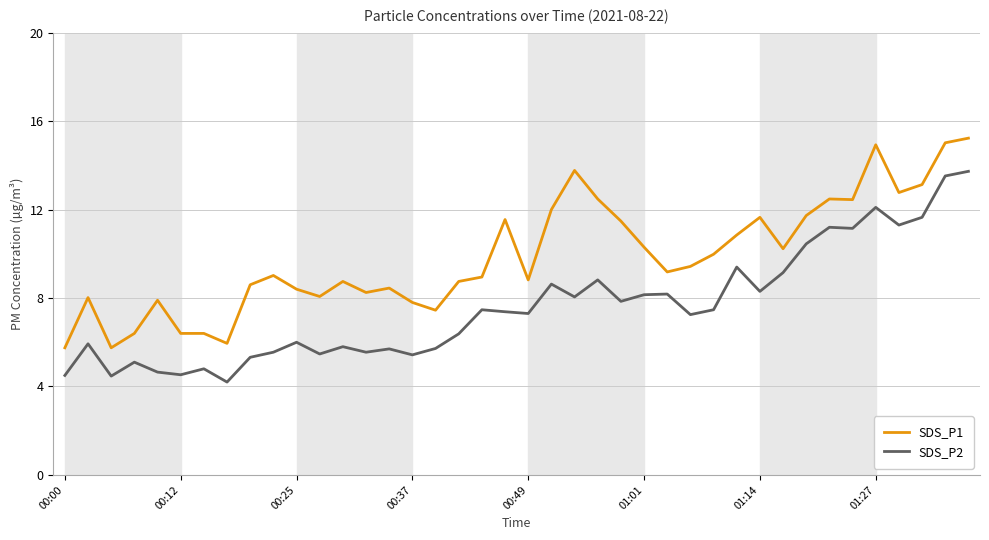

True or false: SDS_P2 and SDS_P1 cross at least once.

False